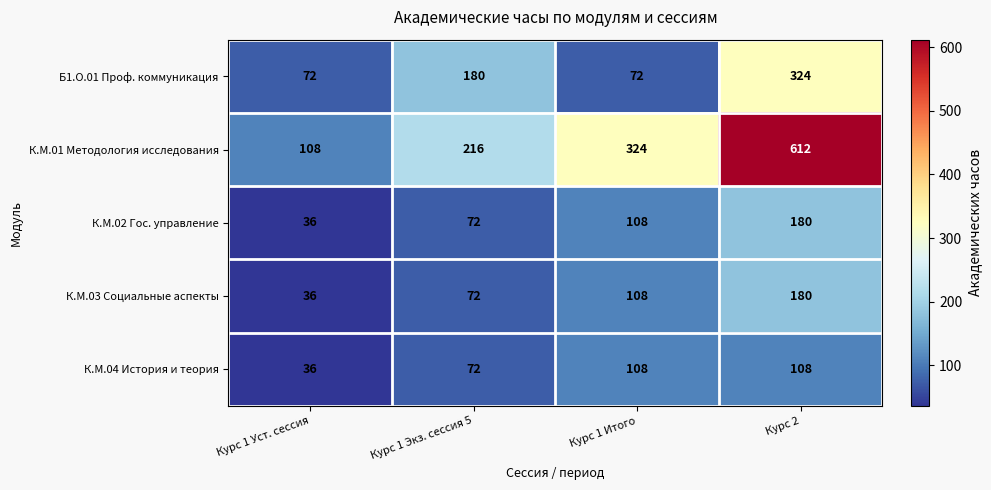

Reading right to left, what are all the values shown in this chart?

Б1.О.01 Проф. коммуникация: Курс 2=324	Курс 1 Итого=72	Курс 1 Экз. сессия 5=180	Курс 1 Уст. сессия=72
К.М.01 Методология исследования: Курс 2=612	Курс 1 Итого=324	Курс 1 Экз. сессия 5=216	Курс 1 Уст. сессия=108
К.М.02 Гос. управление: Курс 2=180	Курс 1 Итого=108	Курс 1 Экз. сессия 5=72	Курс 1 Уст. сессия=36
К.М.03 Социальные аспекты: Курс 2=180	Курс 1 Итого=108	Курс 1 Экз. сессия 5=72	Курс 1 Уст. сессия=36
К.М.04 История и теория: Курс 2=108	Курс 1 Итого=108	Курс 1 Экз. сессия 5=72	Курс 1 Уст. сессия=36